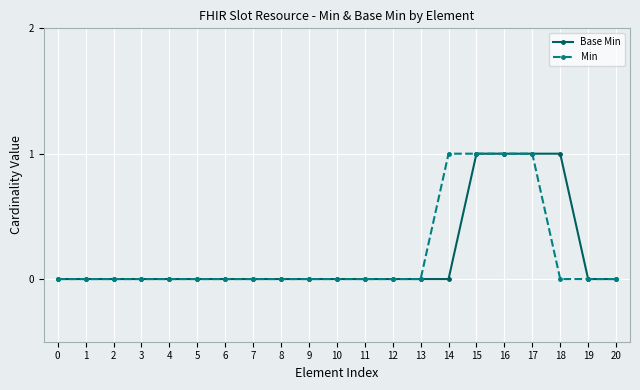

How many distinct data groups are displayed?

2